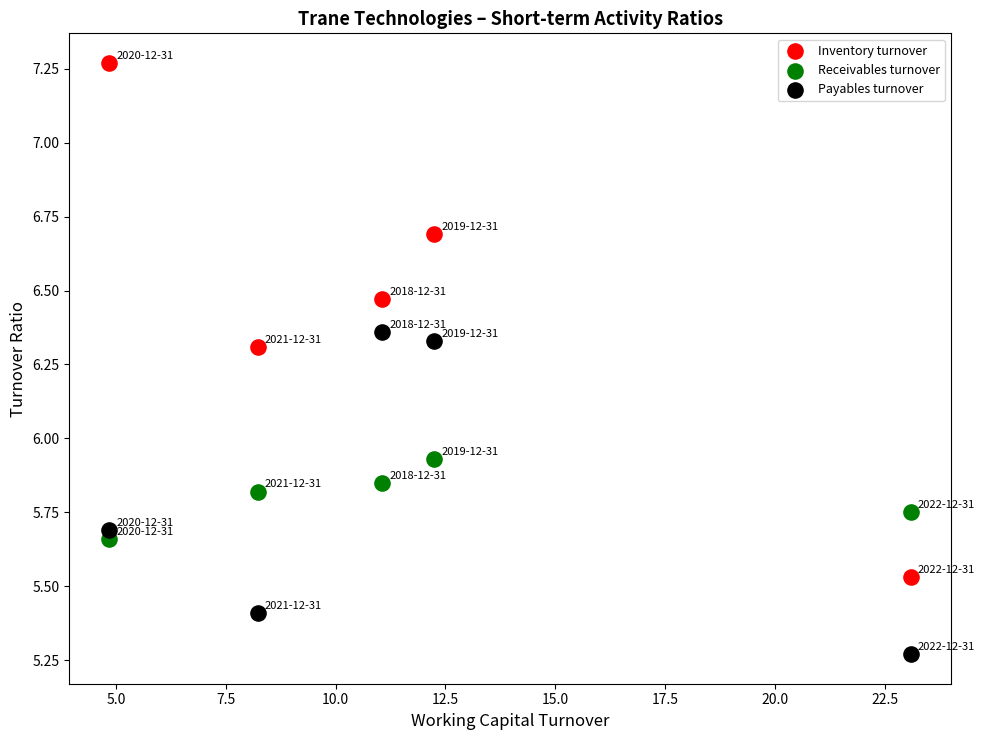

What is the X range (max minus min) for the scatter plot?

18.2